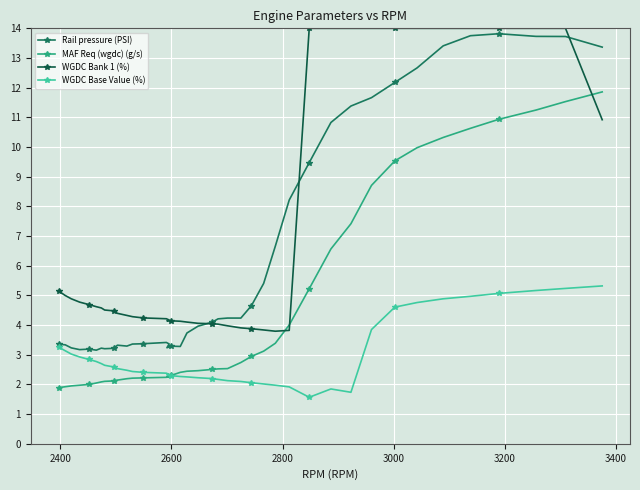

True or false: WGDC Base Value (%) has more than 2 points higher than both neighbors.

False